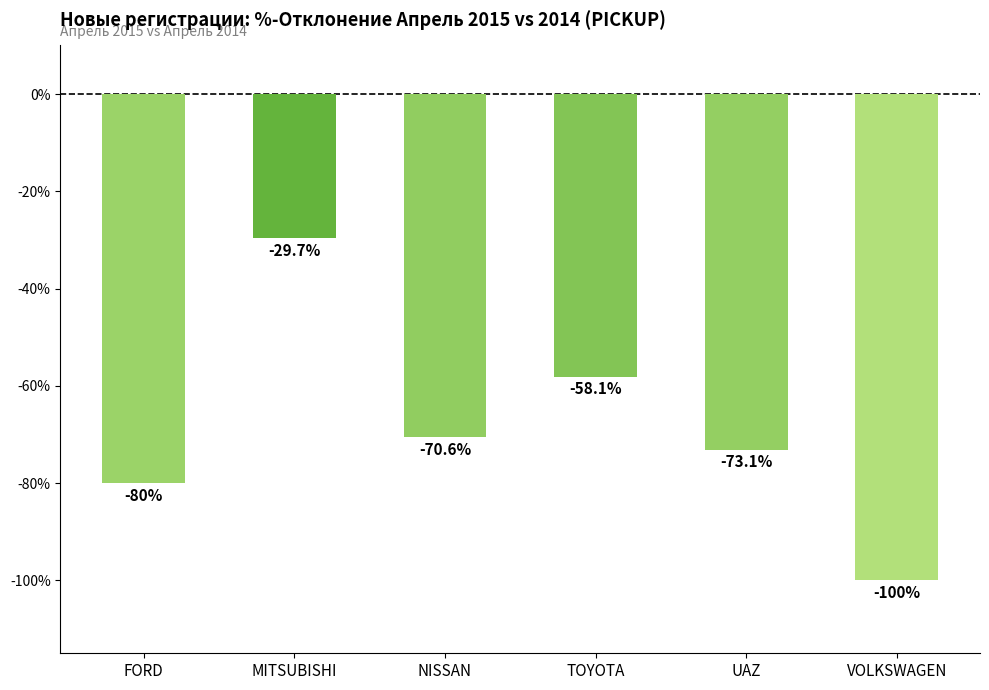

Where is the data nearest to the value -64?

TOYOTA